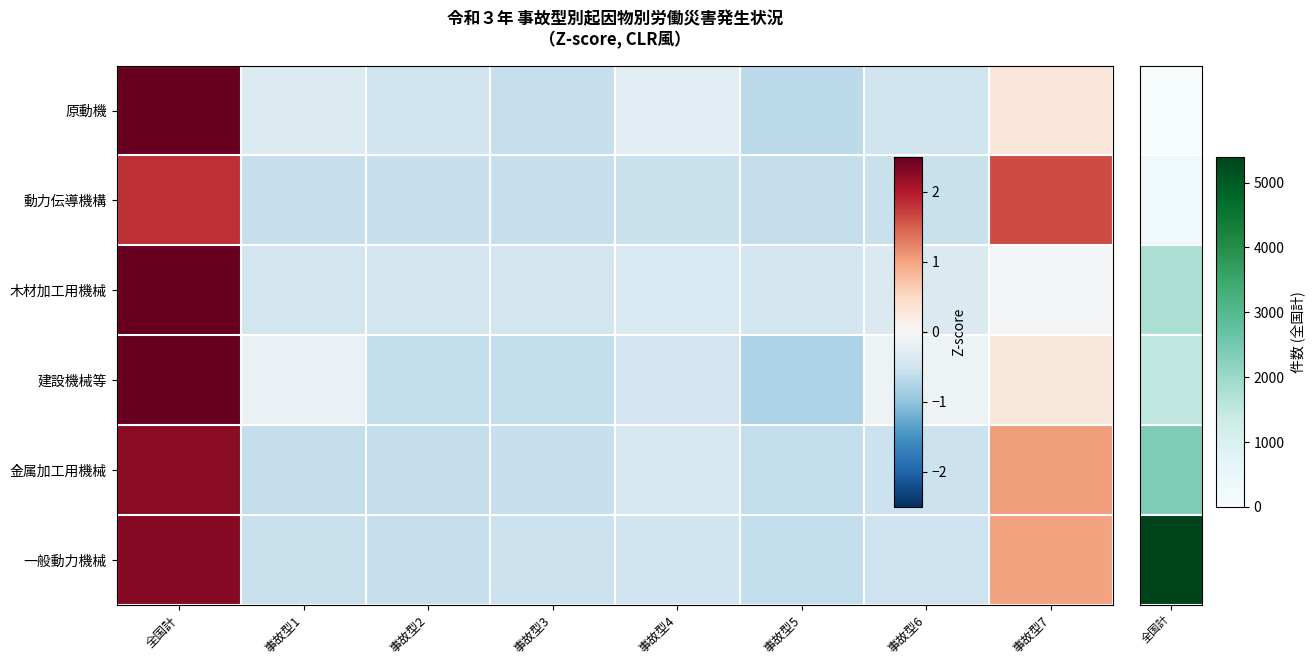

Reading left to right, transcribe all the data shown in this chart.

原動機: 全国計=2.5	事故型1=-0.3	事故型2=-0.5	事故型3=-0.6	事故型4=-0.3	事故型5=-0.7	事故型6=-0.5	事故型7=0.3
動力伝導機構: 全国計=1.8	事故型1=-0.6	事故型2=-0.6	事故型3=-0.6	事故型4=-0.6	事故型5=-0.6	事故型6=-0.6	事故型7=1.6
木材加工用機械: 全国計=2.6	事故型1=-0.5	事故型2=-0.5	事故型3=-0.5	事故型4=-0.4	事故型5=-0.5	事故型6=-0.4	事故型7=-0.0
建設機械等: 全国計=2.5	事故型1=-0.2	事故型2=-0.6	事故型3=-0.6	事故型4=-0.5	事故型5=-0.8	事故型6=-0.1	事故型7=0.3
金属加工用機械: 全国計=2.2	事故型1=-0.6	事故型2=-0.6	事故型3=-0.6	事故型4=-0.4	事故型5=-0.6	事故型6=-0.5	事故型7=1.1
一般動力機械: 全国計=2.3	事故型1=-0.5	事故型2=-0.6	事故型3=-0.5	事故型4=-0.5	事故型5=-0.6	事故型6=-0.5	事故型7=1.0